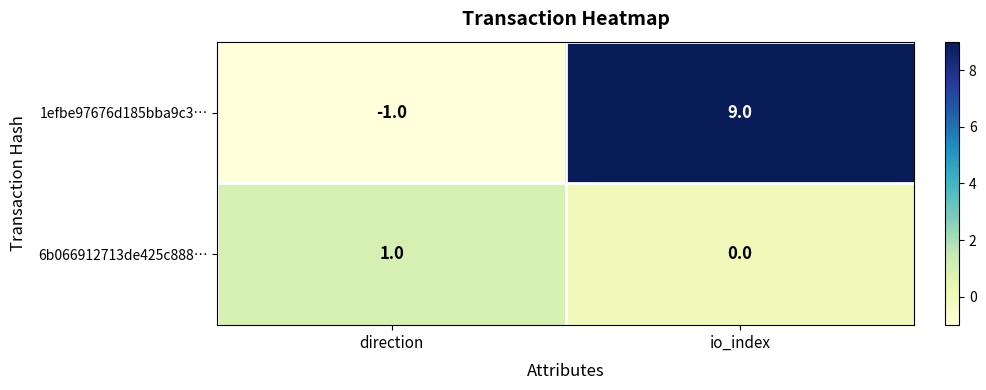

Between direction and io_index, which series saw the biggest shift?

1efbe97676d185bba9c3…